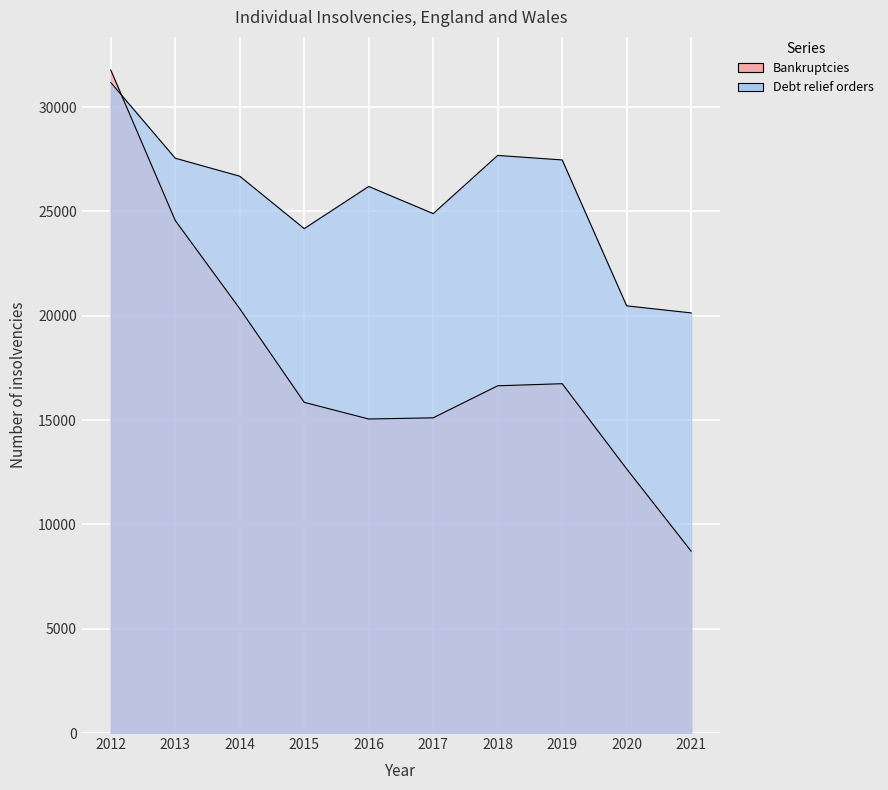

What is the value of the Debt relief orders point at the 4th from the left?

24175